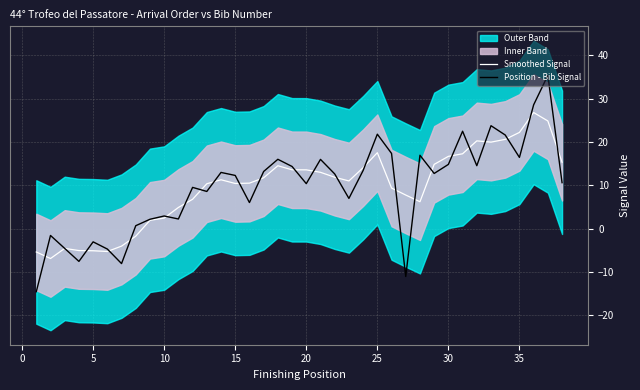

How many lines are shown in the chart?

2